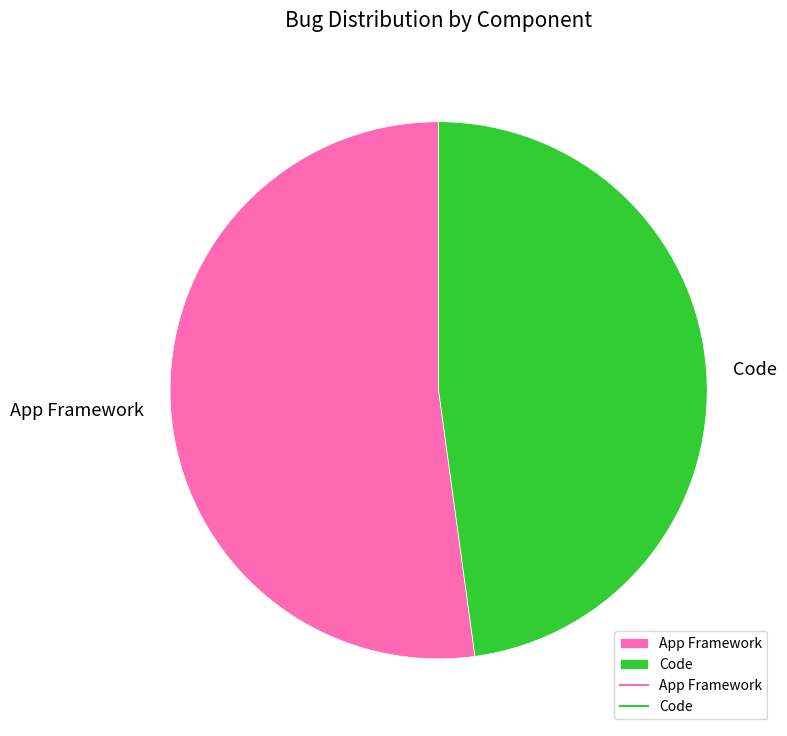

True or false: App Framework accounts for 66% of the total.

False